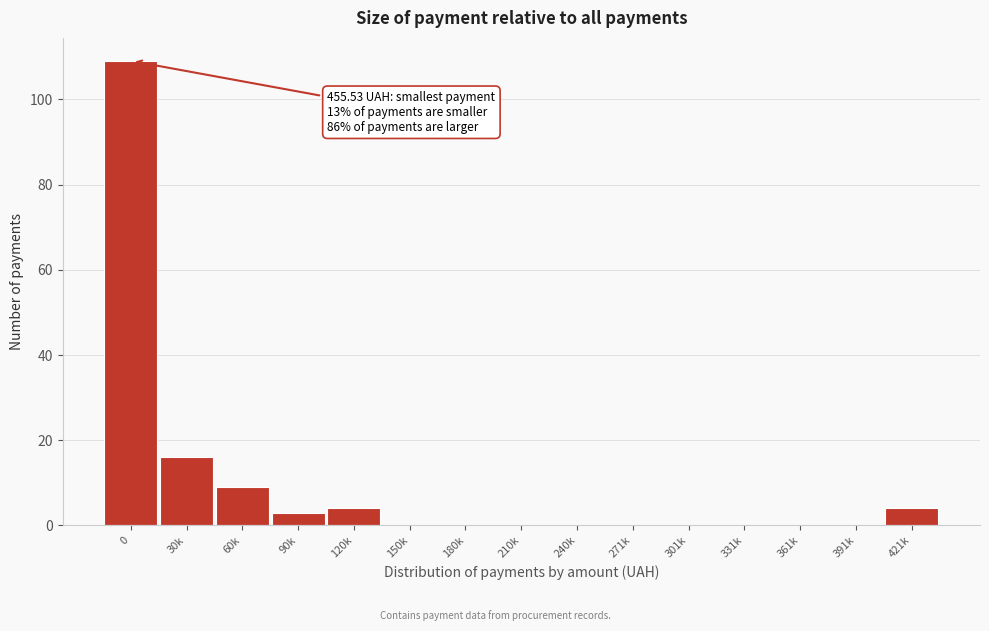

Reading left to right, what are all the values shown in this chart?

0=109	30k=16	60k=9	90k=3	120k=4	150k=0	180k=0	210k=0	240k=0	271k=0	301k=0	331k=0	361k=0	391k=0	421k=4